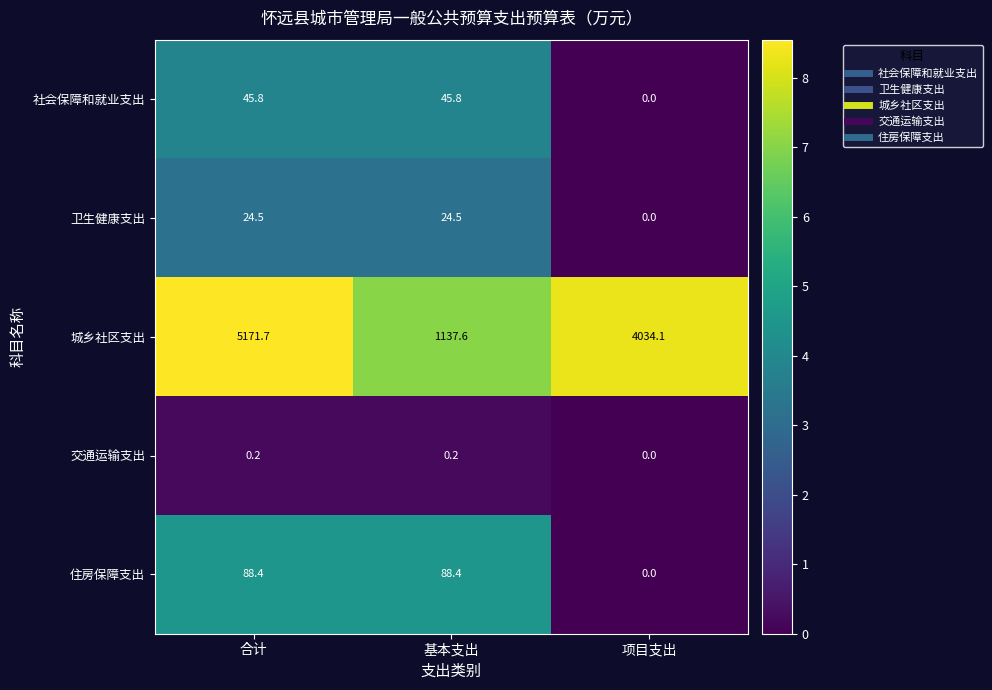

Reading right to left, list all the values displayed in this chart.

社会保障和就业支出: 0.0	45.8	45.8
卫生健康支出: 0.0	24.5	24.5
城乡社区支出: 4034.1	1137.6	5171.7
交通运输支出: 0.0	0.2	0.2
住房保障支出: 0.0	88.4	88.4